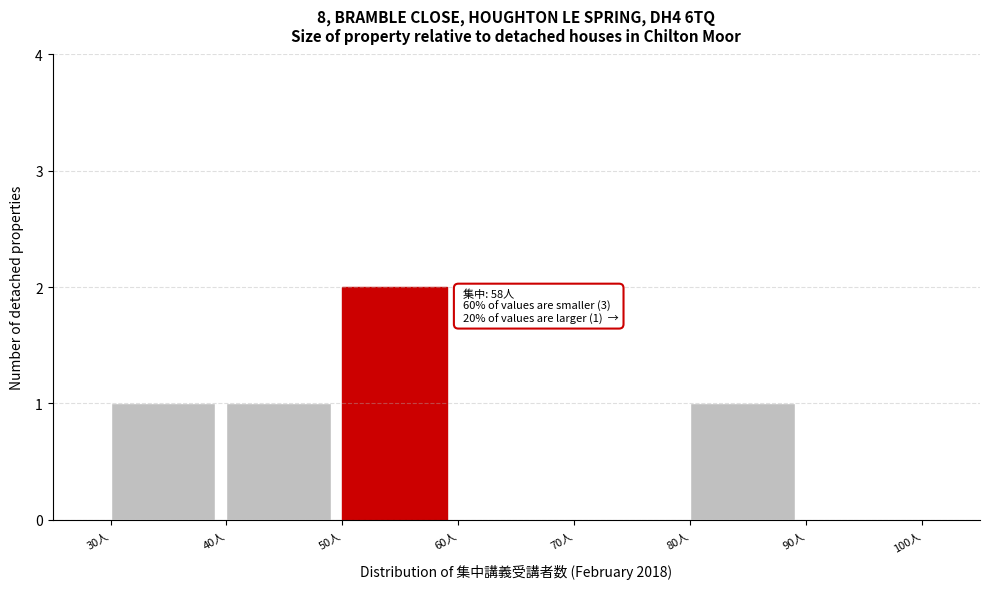

Over which range of the x-axis is the bar tallest?

50 to 60